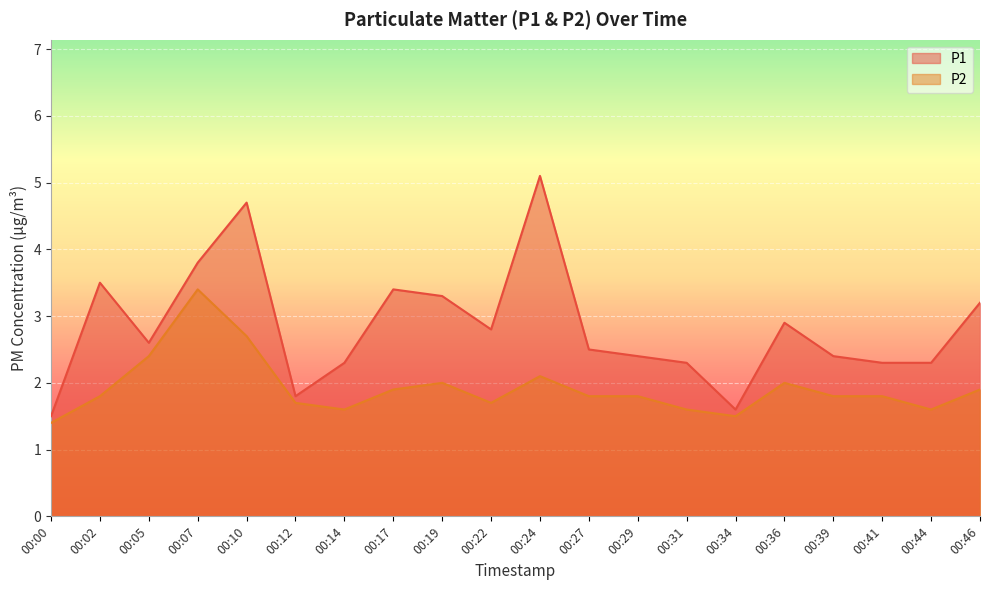

Which series changed the most between 00:29 and 00:34?

P1